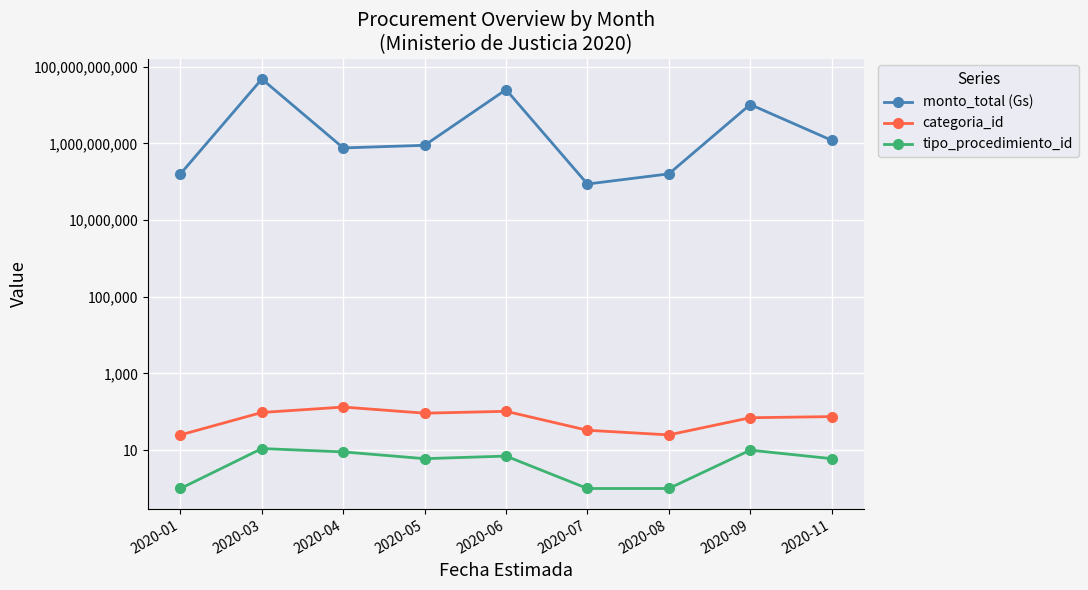

Count the number of data series in this chart.

3